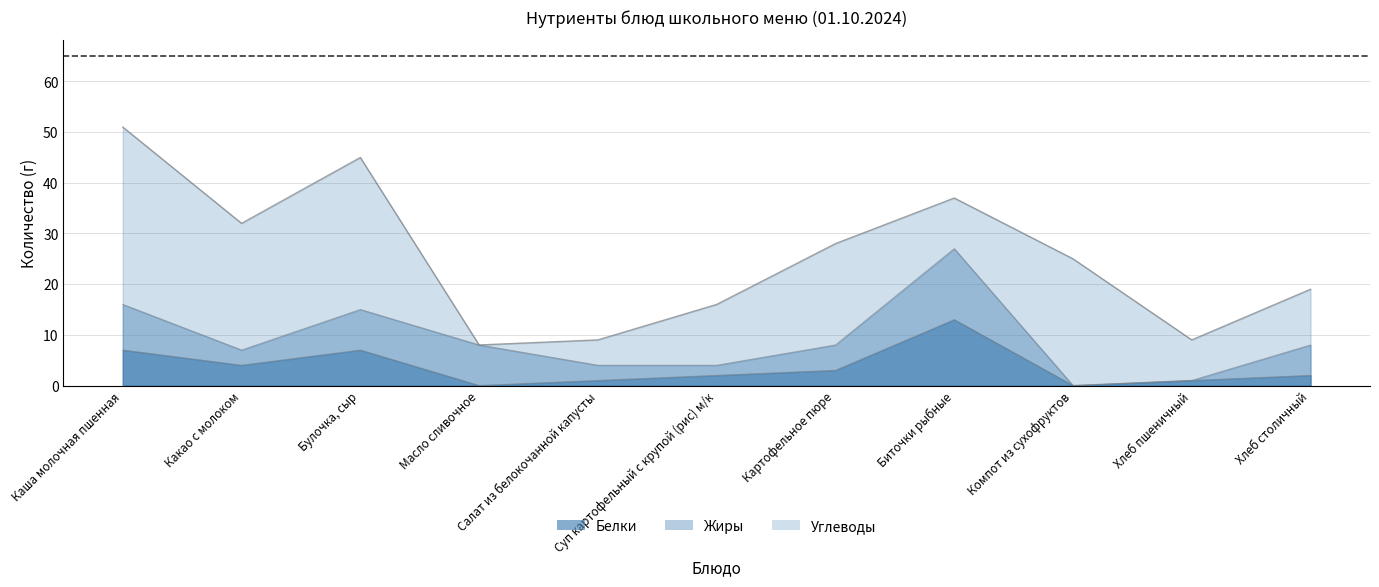

How many values in Углеводы are above zero?

10